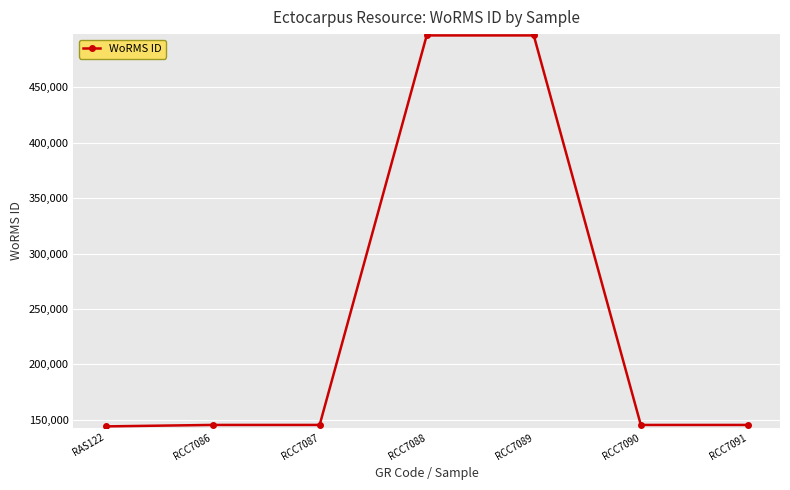

What position from the right is RCC7089?

3